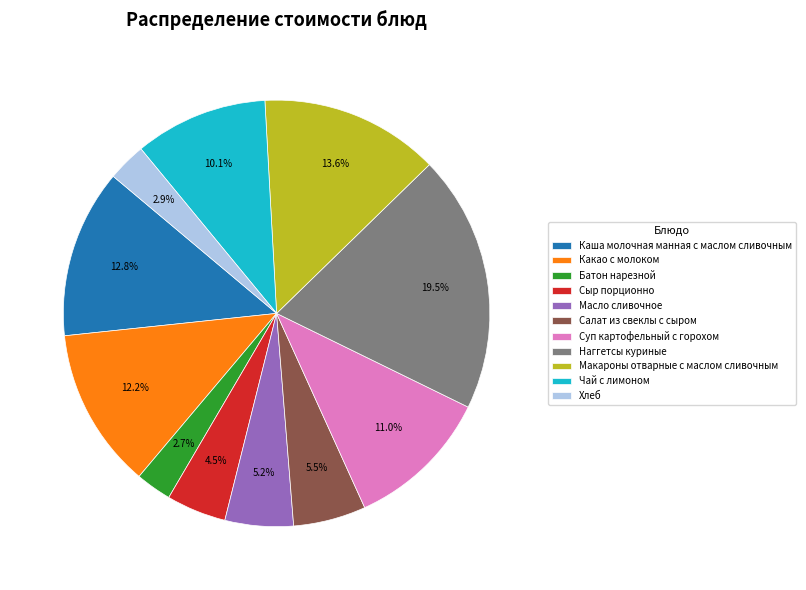

To the nearest percent, what is the combined percentage of Какао с молоком and Масло сливочное?

17%